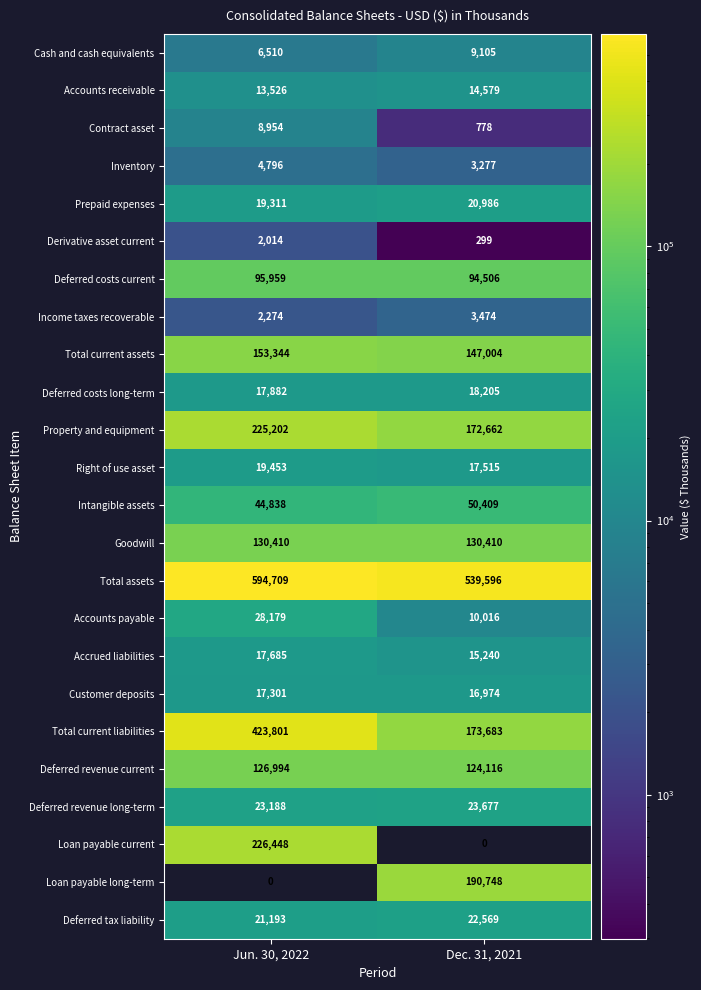

Rank the series by their maximum value, from highest to lowest.

Total assets, Total current liabilities, Loan payable current, Property and equipment, Loan payable long-term, Total current assets, Goodwill, Deferred revenue current, Deferred costs current, Intangible assets, Accounts payable, Deferred revenue long-term, Deferred tax liability, Prepaid expenses, Right of use asset, Deferred costs long-term, Accrued liabilities, Customer deposits, Accounts receivable, Cash and cash equivalents, Contract asset, Inventory, Income taxes recoverable, Derivative asset current